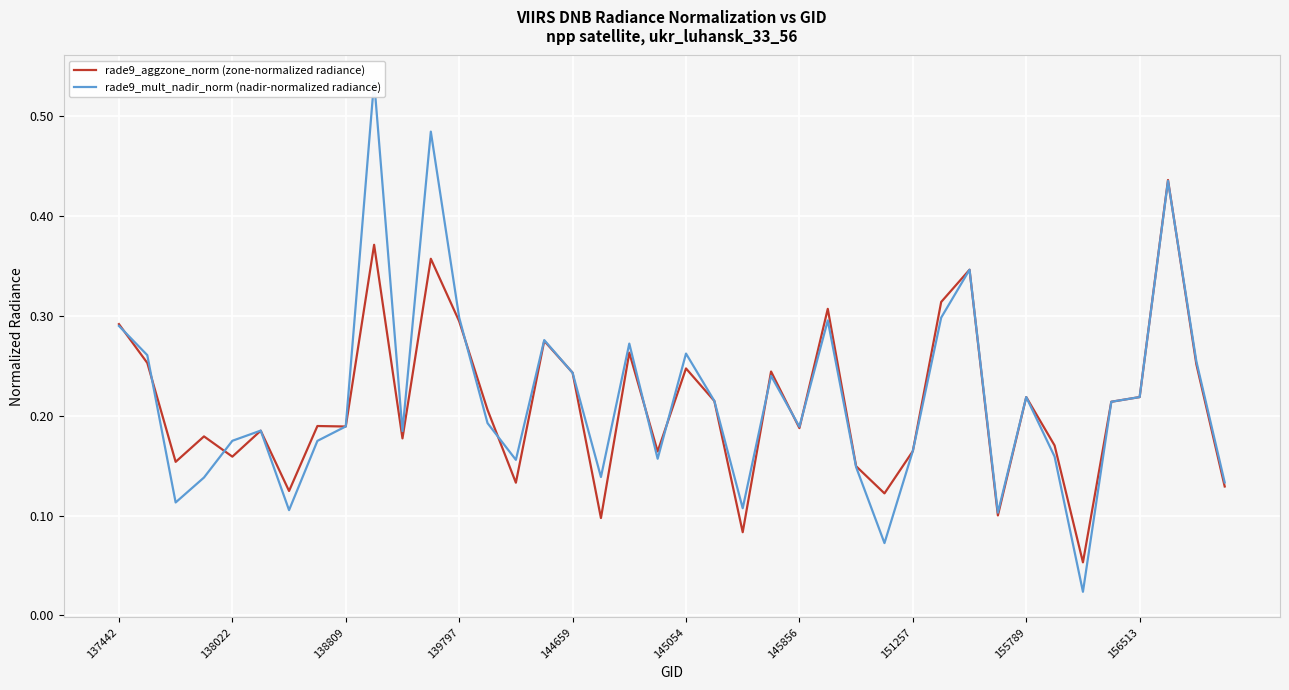

Reading left to right, list all the values displayed in this chart.

rade9_aggzone_norm (zone-normalized radiance): 0.3	0.3	0.2	0.2	0.2	0.2	0.1	0.2	0.2	0.4	0.2	0.4	0.3	0.2	0.1	0.3	0.2	0.1	0.3	0.2	0.2	0.2	0.1	0.2	0.2	0.3	0.1	0.1	0.2	0.3	0.3	0.1	0.2	0.2	0.1	0.2	0.2	0.4	0.3	0.1
rade9_mult_nadir_norm (nadir-normalized radiance): 0.3	0.3	0.1	0.1	0.2	0.2	0.1	0.2	0.2	0.5	0.2	0.5	0.3	0.2	0.2	0.3	0.2	0.1	0.3	0.2	0.3	0.2	0.1	0.2	0.2	0.3	0.1	0.1	0.2	0.3	0.3	0.1	0.2	0.2	0.0	0.2	0.2	0.4	0.3	0.1